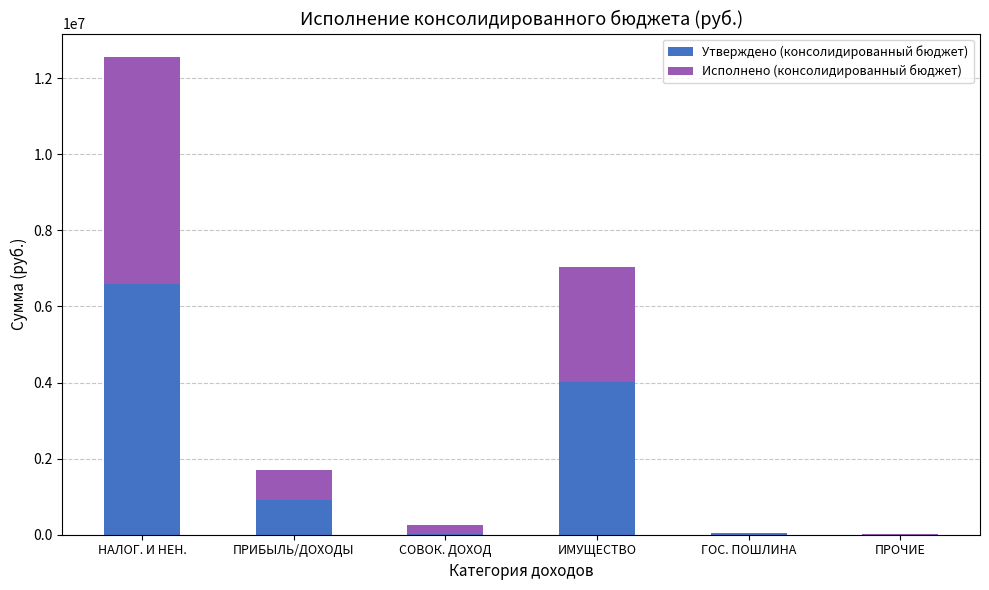

Which category has the highest value in the Утверждено (консолидированный бюджет) series?

НАЛОГ. И НЕН.